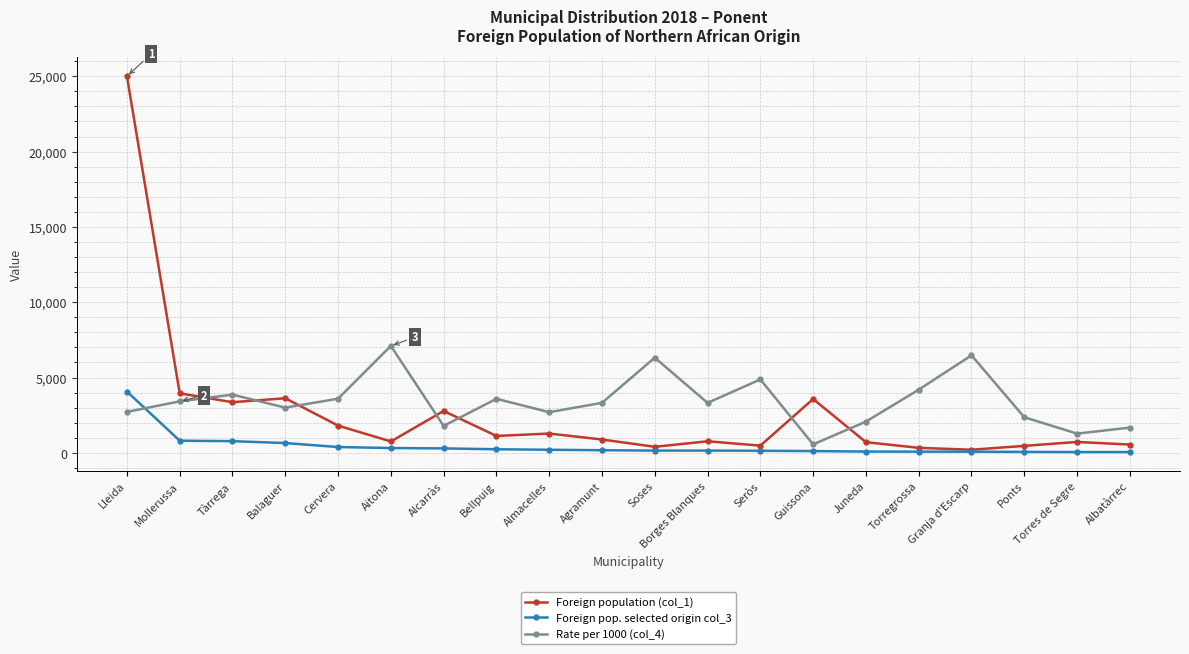

What is the minimum value for Rate per 1000 (col_4)?

565